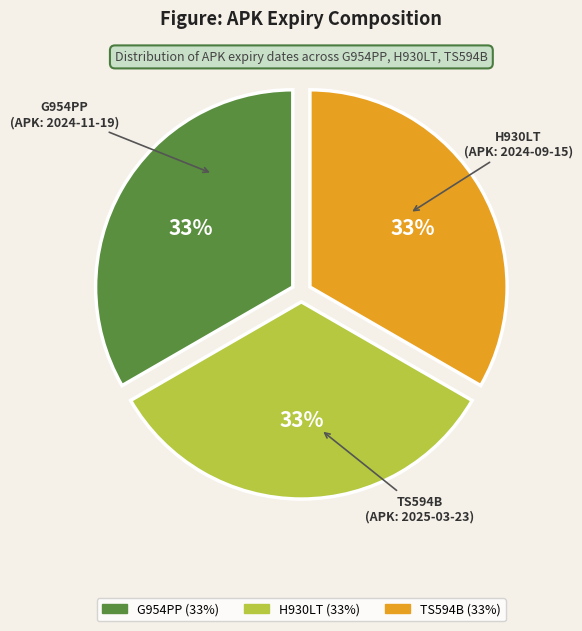

Does any single category account for the majority?

No